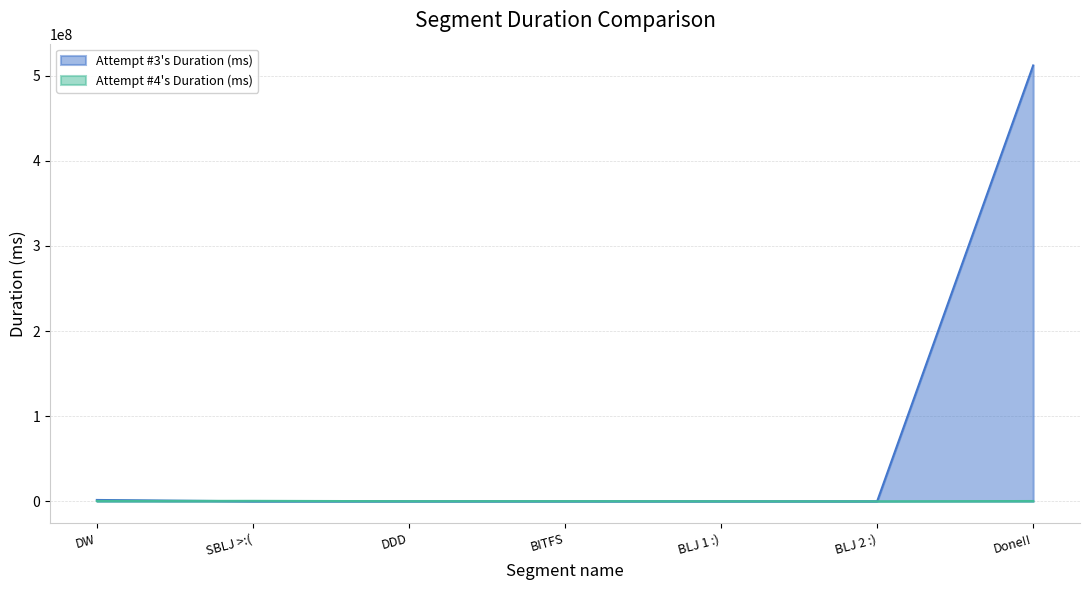

What are all the series names shown in the legend?

Attempt #3's Duration (ms), Attempt #4's Duration (ms)